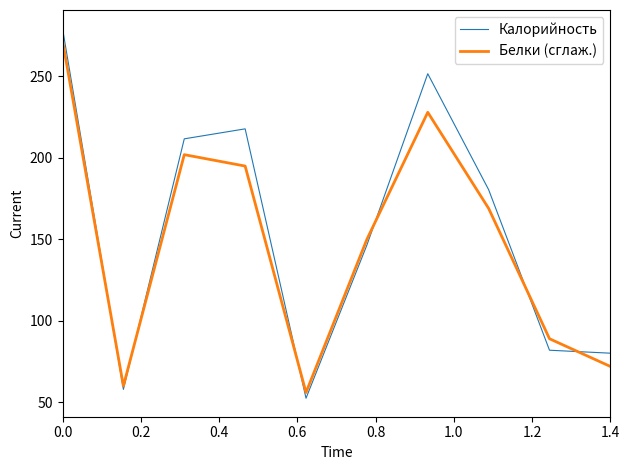

What is the minimum value for Калорийность?

52.5